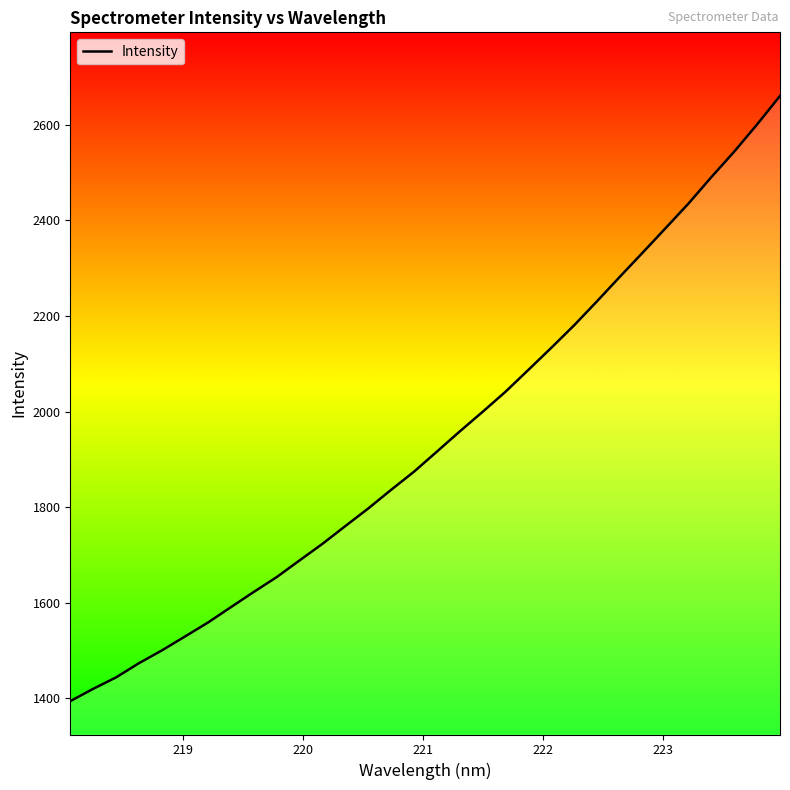

What is the smallest value displayed?

1394.4